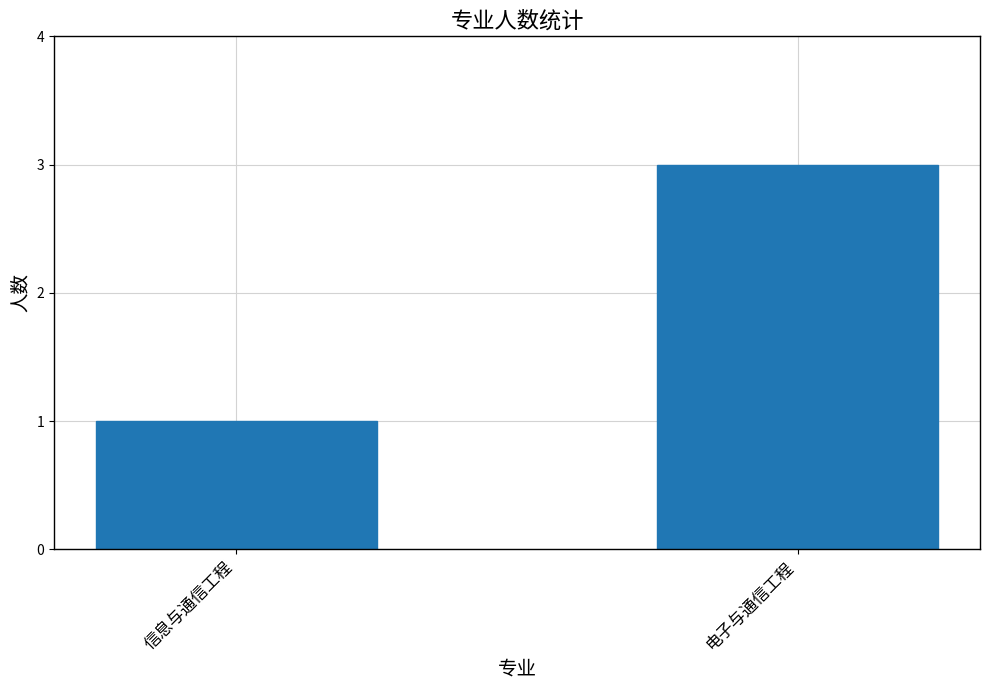

Rank the categories by value from lowest to highest.

信息与通信工程, 电子与通信工程